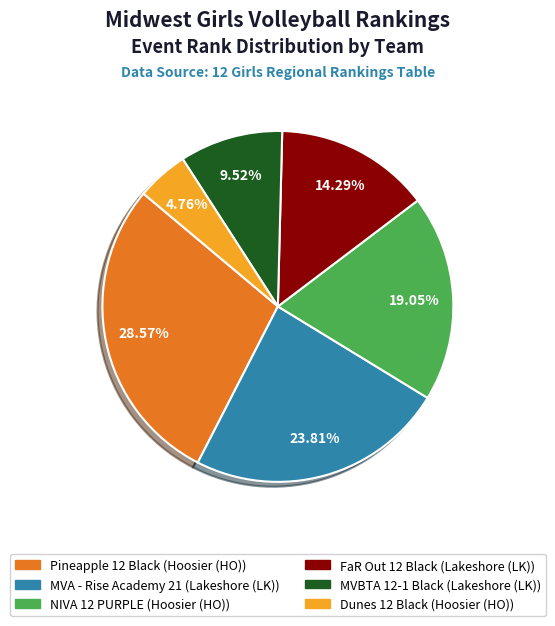

Which has a higher value, Dunes 12 Black or FaR Out 12 Black?

FaR Out 12 Black